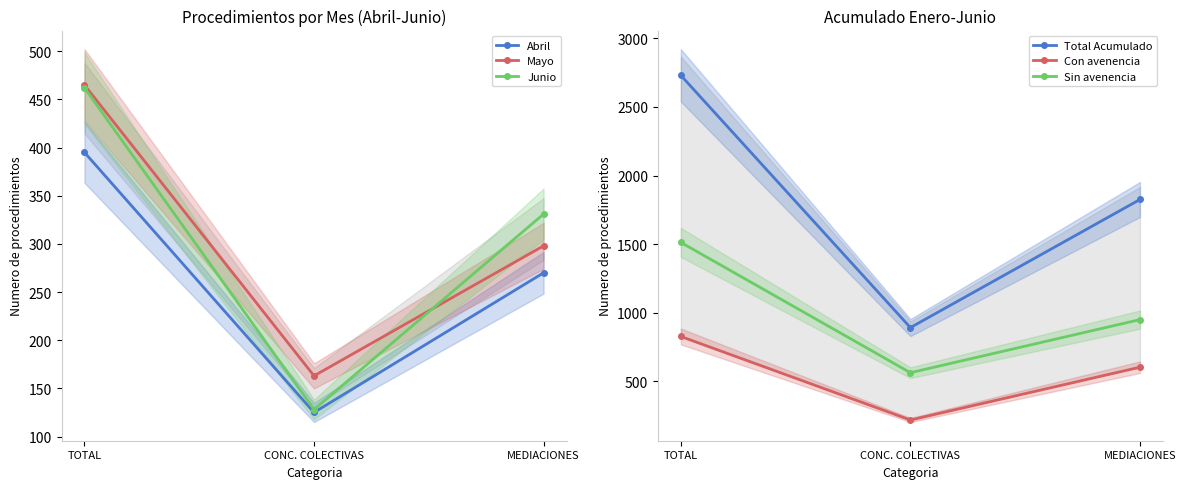

At MEDIACIONES, list the series in order from smallest to largest.

Abril, Mayo, Junio, Con avenencia, Sin avenencia, Total Acumulado